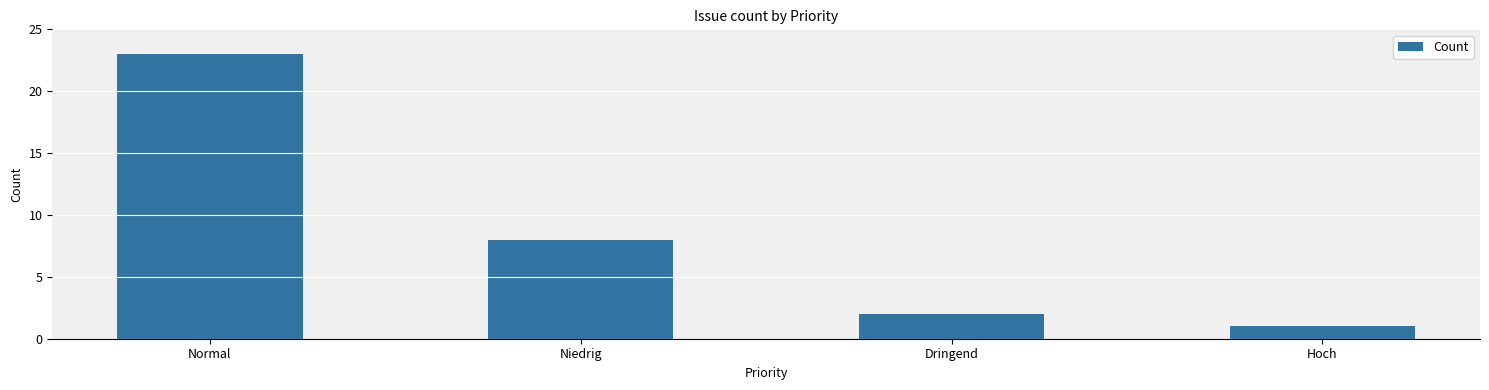

Are the bars horizontal?

No